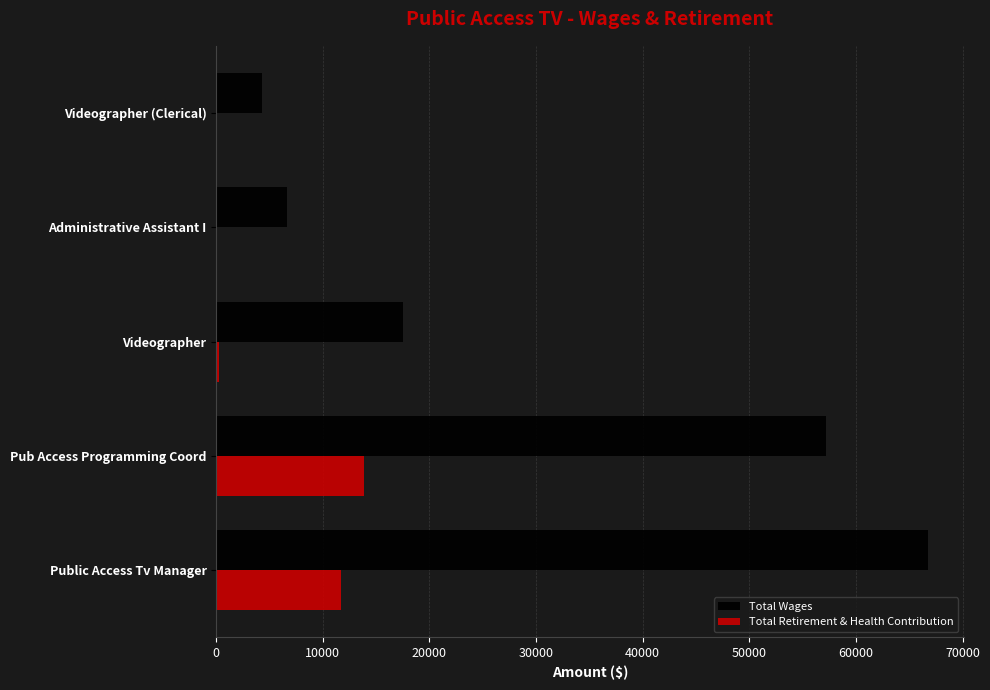

Count the number of data series in this chart.

2